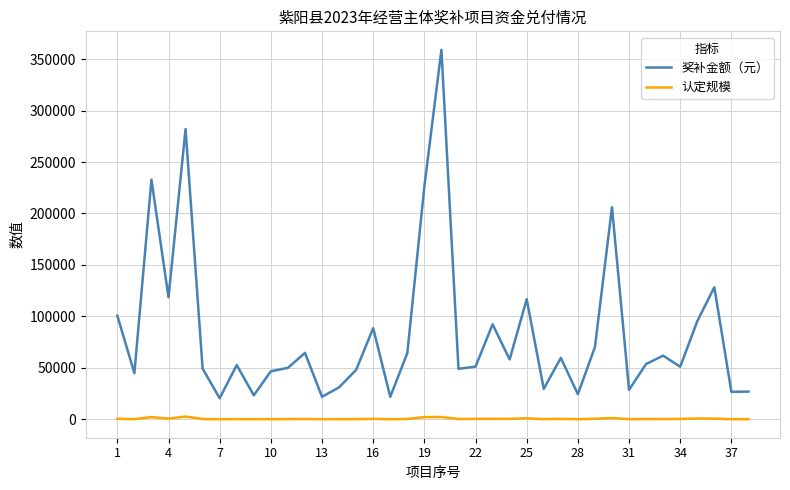

True or false: 奖补金额（元） and 认定规模 intersect in this chart.

False